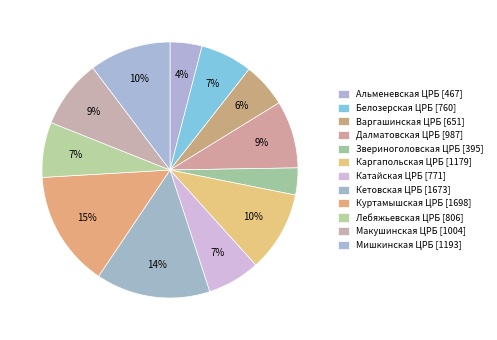

Which category has the biggest portion of the pie?

Куртамышская ЦРБ